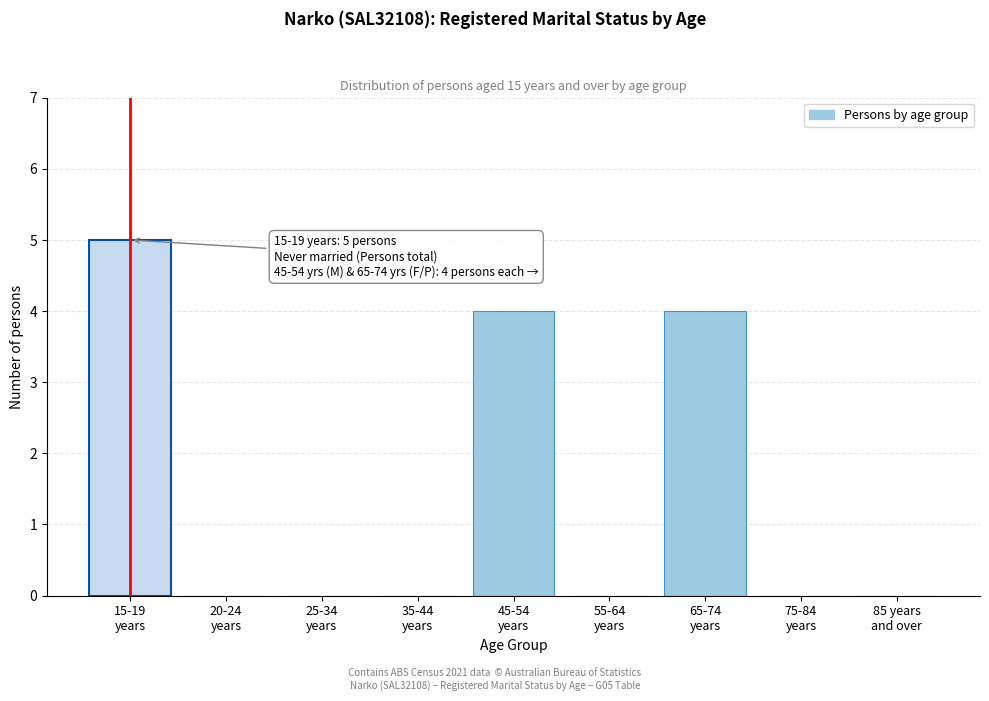

Are the bars horizontal?

No